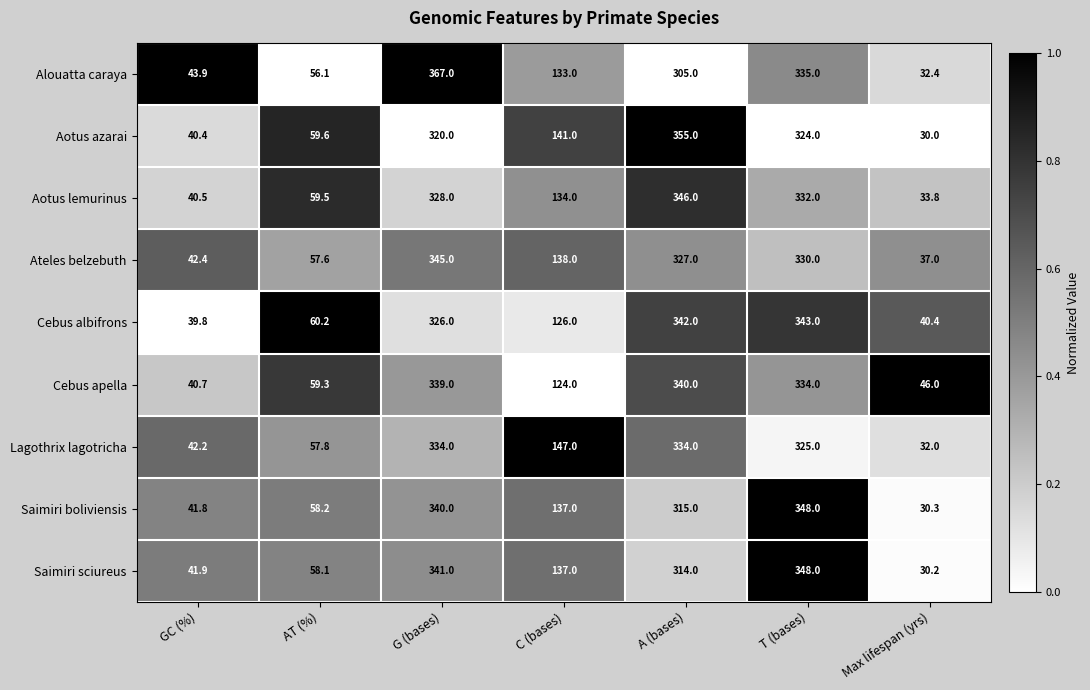

What is the sum of all Saimiri sciureus values?

1270.2